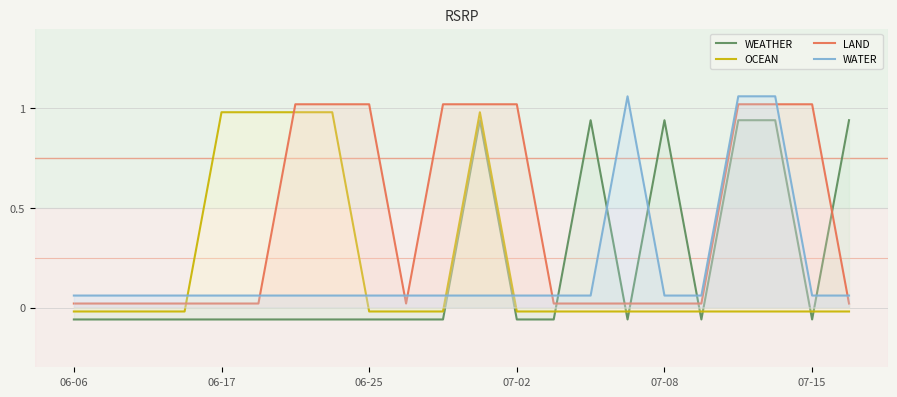

True or false: LAND and WEATHER intersect in this chart.

True